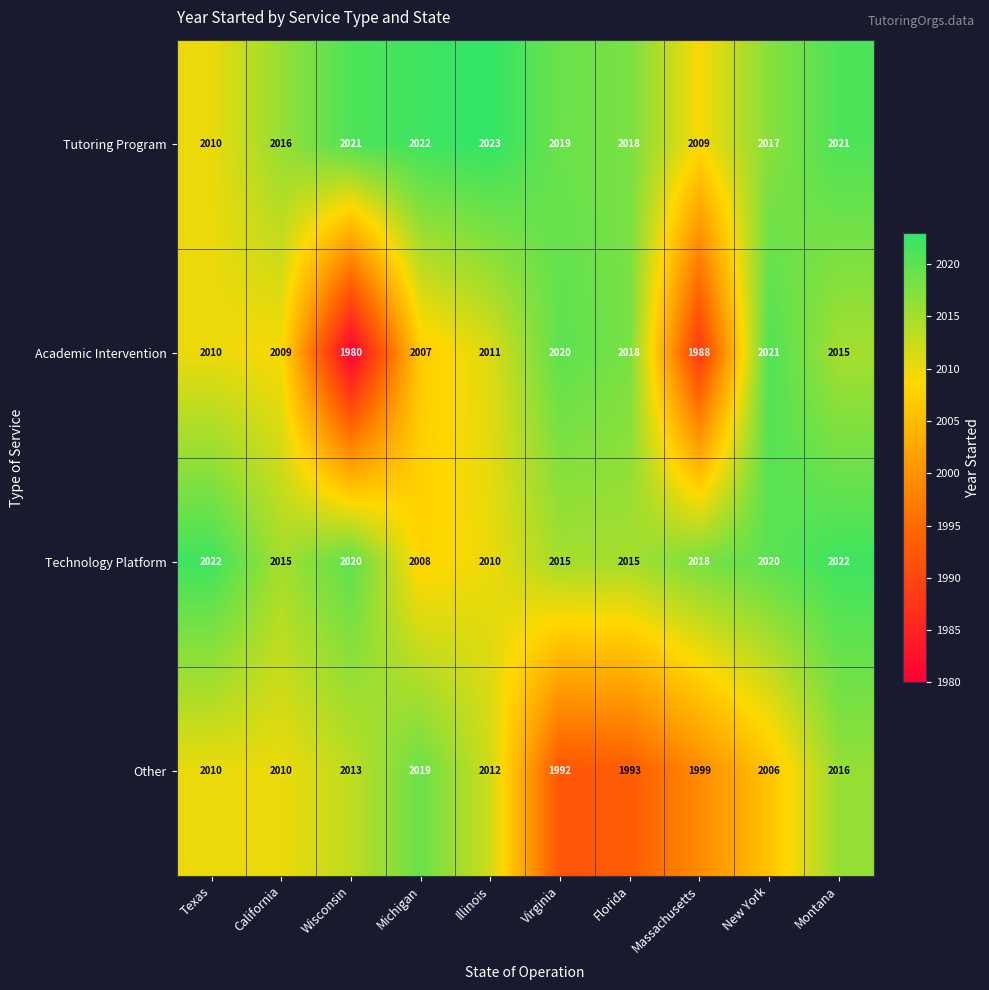

Where is Academic Intervention nearest to the value 2000?

Michigan